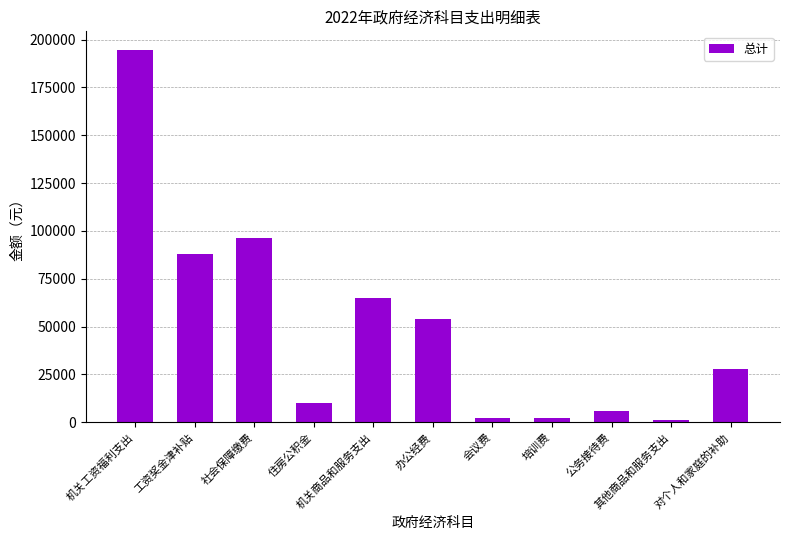

What is the sum of all values?

546904